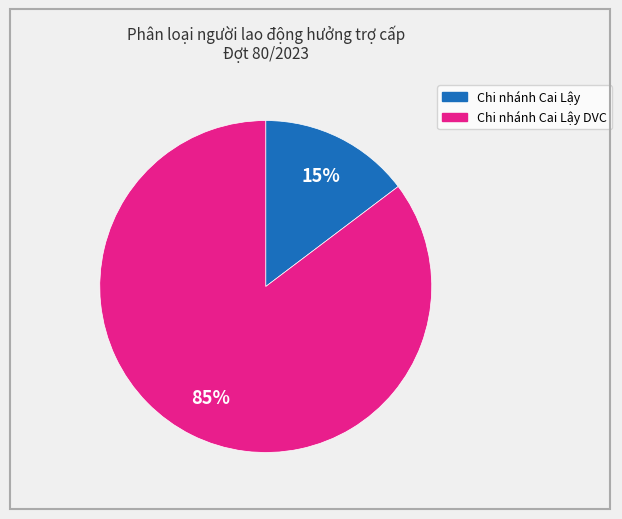

Does any single category account for the majority?

Yes